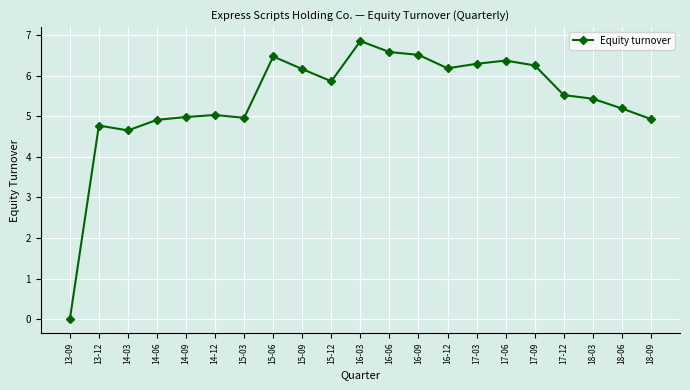

Is it true that the value at 18-06 is 5.2?

True